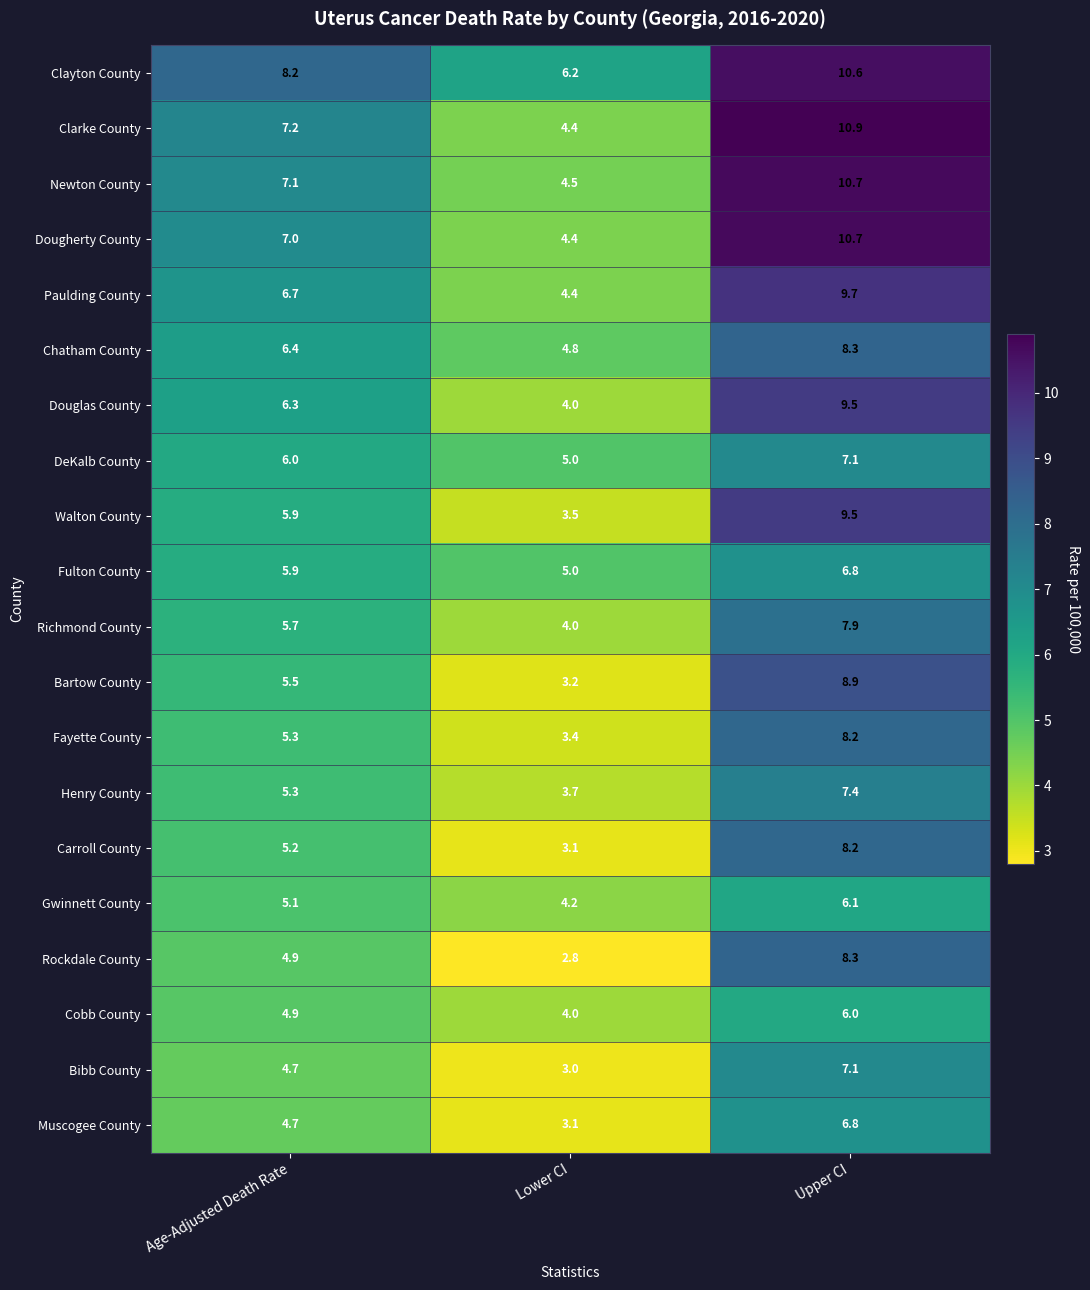

The Chatham County series shows 11.4 at Age-Adjusted Death Rate. True or false?

False